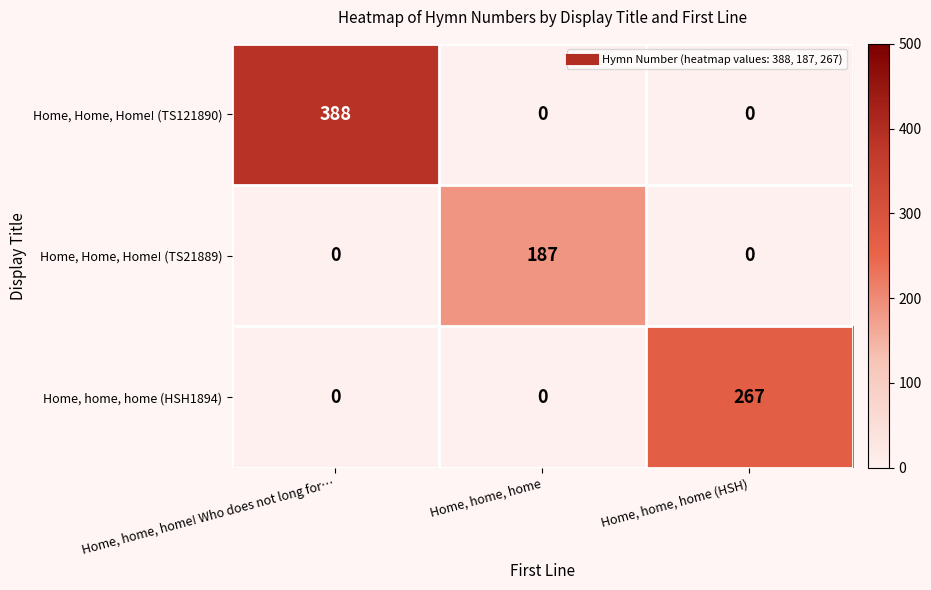

Which label corresponds to the largest value in the chart?

Home, home, home! Who does not long for…